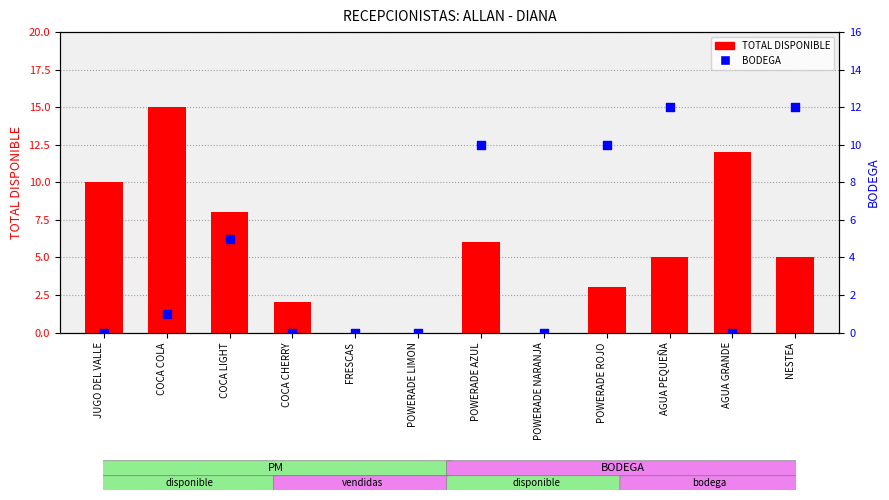

Is the value of TOTAL DISPONIBLE at COCA COLA greater than the value of BODEGA at AGUA GRANDE?

Yes